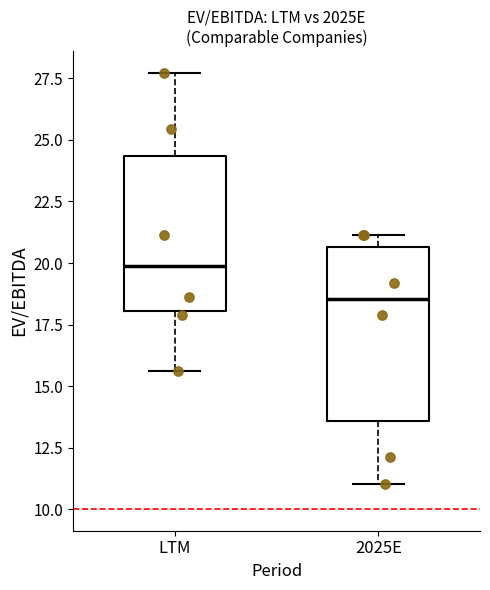

Reading left to right, read every box against the y-axis: the position of its median line, the range the box covers, and the ends of its whiskers. The values are not printed on the chart, so give them approximately, as read against the axis.

LTM: median 20.0, box 18.0 to 24.5, whiskers 15.5 to 27.5
2025E: median 18.5, box 13.5 to 20.5, whiskers 11.0 to 21.0